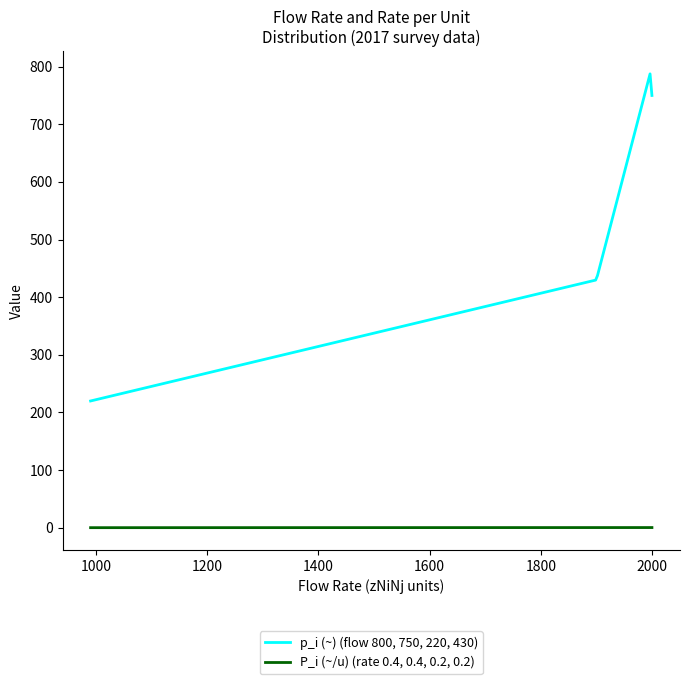

What is the minimum value shown in the chart?

0.2